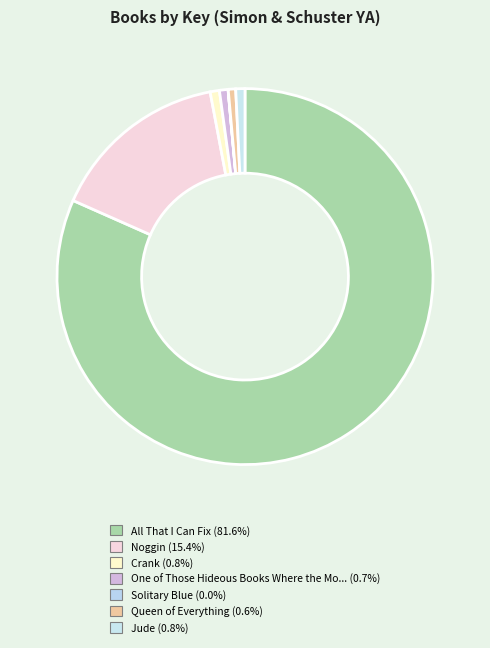

What is the change in value from Noggin to Jude?

-382671244